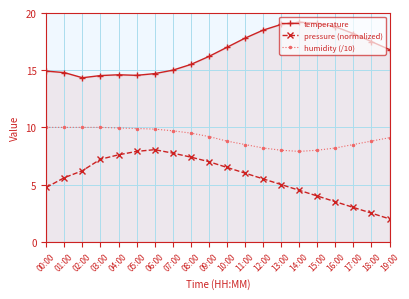

True or false: pressure (normalized) has more than 2 points higher than both neighbors.

False